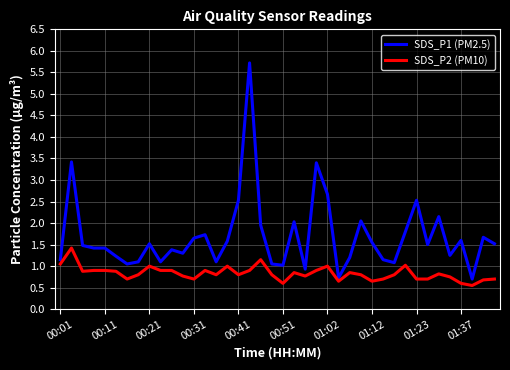

List the series in order of their overall mean, highest first.

SDS_P1 (PM2.5), SDS_P2 (PM10)